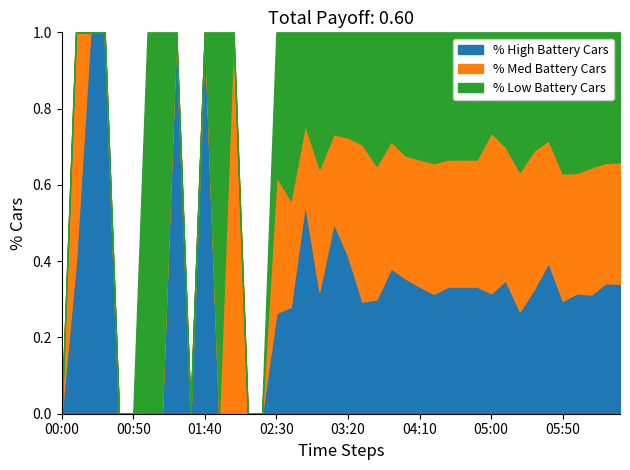

Which has a higher value, 02:40 or 04:30?

04:30